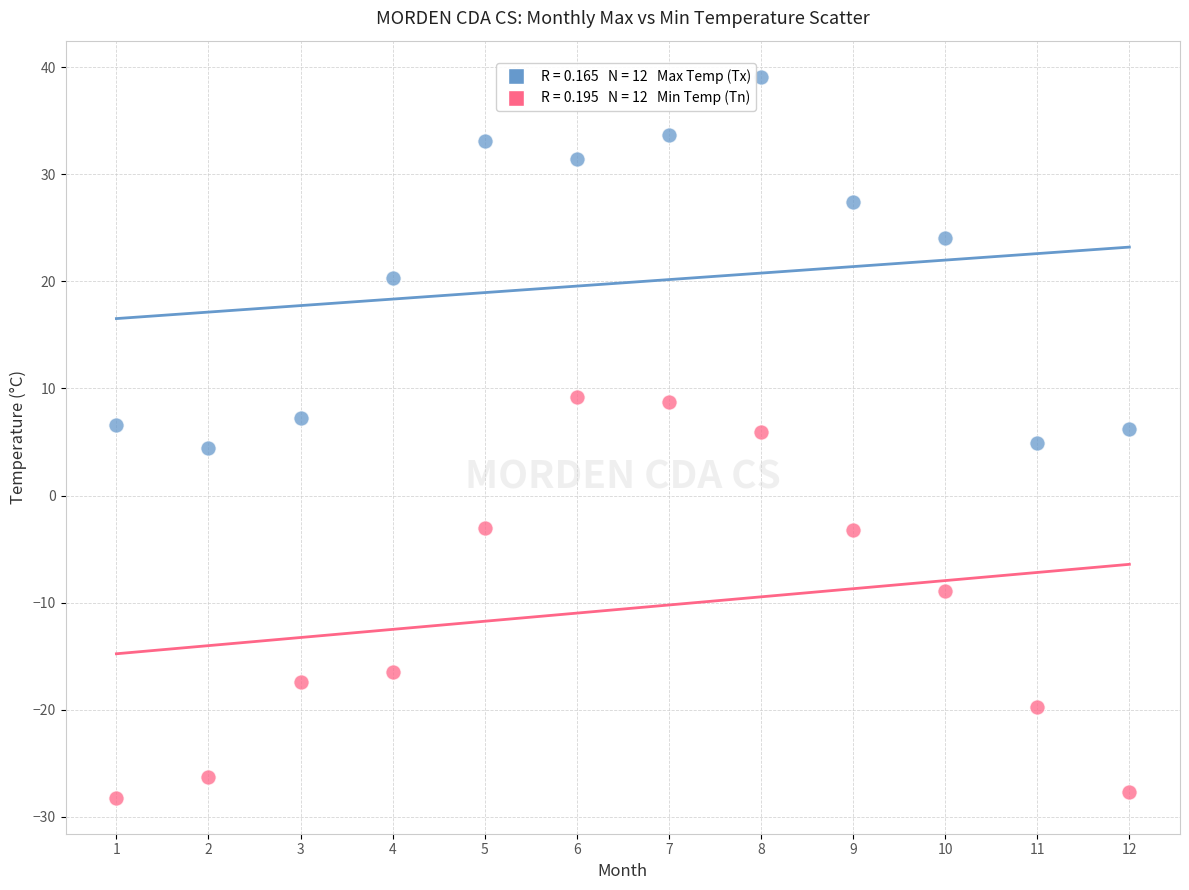

Across all data points, what is the range of X values (max minus min)?

11.0